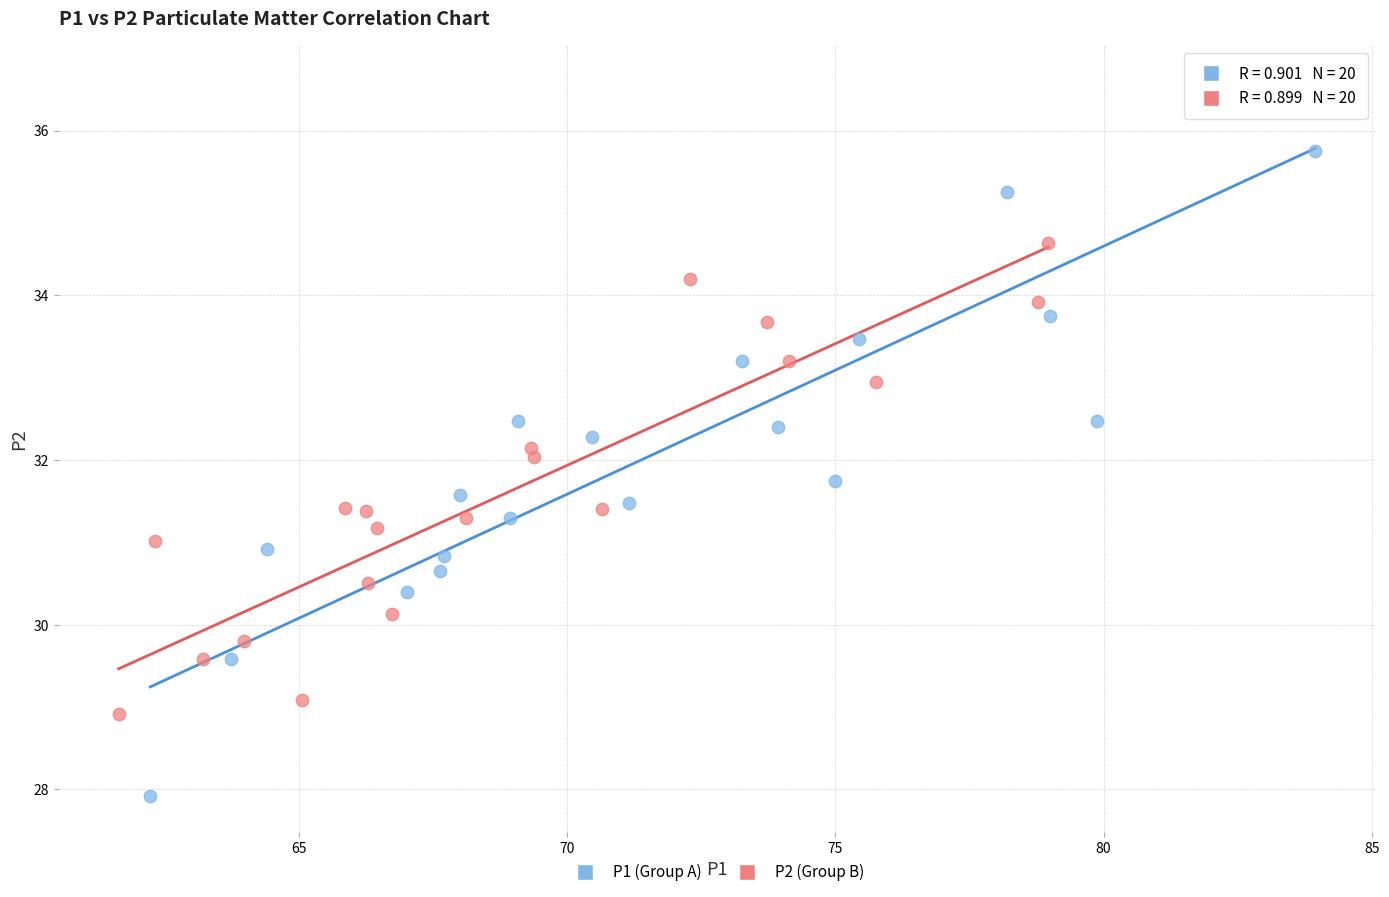

Which series has the widest spread of Y values?

P1 (Group A)